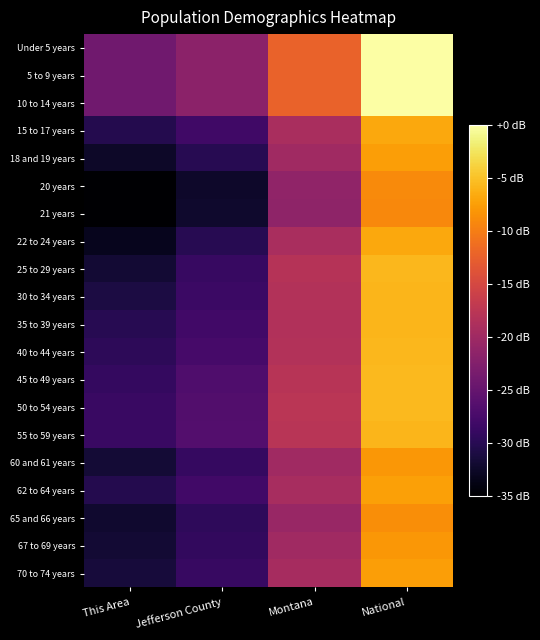

Reading left to right, extract all data points from this chart.

Under 5 years: This Area=-24.0	Jefferson County=-21.7	Montana=-12.2	National=0.0
5 to 9 years: This Area=-24.0	Jefferson County=-21.7	Montana=-12.2	National=0.0
10 to 14 years: This Area=-24.0	Jefferson County=-21.7	Montana=-12.2	National=0.0
15 to 17 years: This Area=-30.3	Jefferson County=-28.1	Montana=-19.1	National=-6.7
18 and 19 years: This Area=-32.5	Jefferson County=-29.9	Montana=-19.8	National=-7.5
20 years: This Area=-35.0	Jefferson County=-32.4	Montana=-21.3	National=-9.0
21 years: This Area=-34.9	Jefferson County=-32.2	Montana=-21.3	National=-9.1
22 to 24 years: This Area=-33.1	Jefferson County=-30.0	Montana=-19.0	National=-6.8
25 to 29 years: This Area=-31.8	Jefferson County=-28.7	Montana=-18.0	National=-5.7
30 to 34 years: This Area=-30.9	Jefferson County=-28.5	Montana=-18.2	National=-5.8
35 to 39 years: This Area=-30.0	Jefferson County=-27.9	Montana=-18.3	National=-5.8
40 to 44 years: This Area=-29.7	Jefferson County=-27.5	Montana=-18.3	National=-5.7
45 to 49 years: This Area=-29.1	Jefferson County=-26.9	Montana=-17.8	National=-5.6
50 to 54 years: This Area=-28.6	Jefferson County=-26.6	Montana=-17.6	National=-5.6
55 to 59 years: This Area=-28.6	Jefferson County=-26.5	Montana=-17.7	National=-5.9
60 and 61 years: This Area=-31.6	Jefferson County=-28.9	Montana=-19.9	National=-8.0
62 to 64 years: This Area=-30.3	Jefferson County=-28.0	Montana=-19.3	National=-7.4
65 and 66 years: This Area=-32.0	Jefferson County=-29.5	Montana=-20.5	National=-8.6
67 to 69 years: This Area=-31.8	Jefferson County=-29.1	Montana=-19.9	National=-8.0
70 to 74 years: This Area=-31.4	Jefferson County=-28.8	Montana=-19.4	National=-7.5